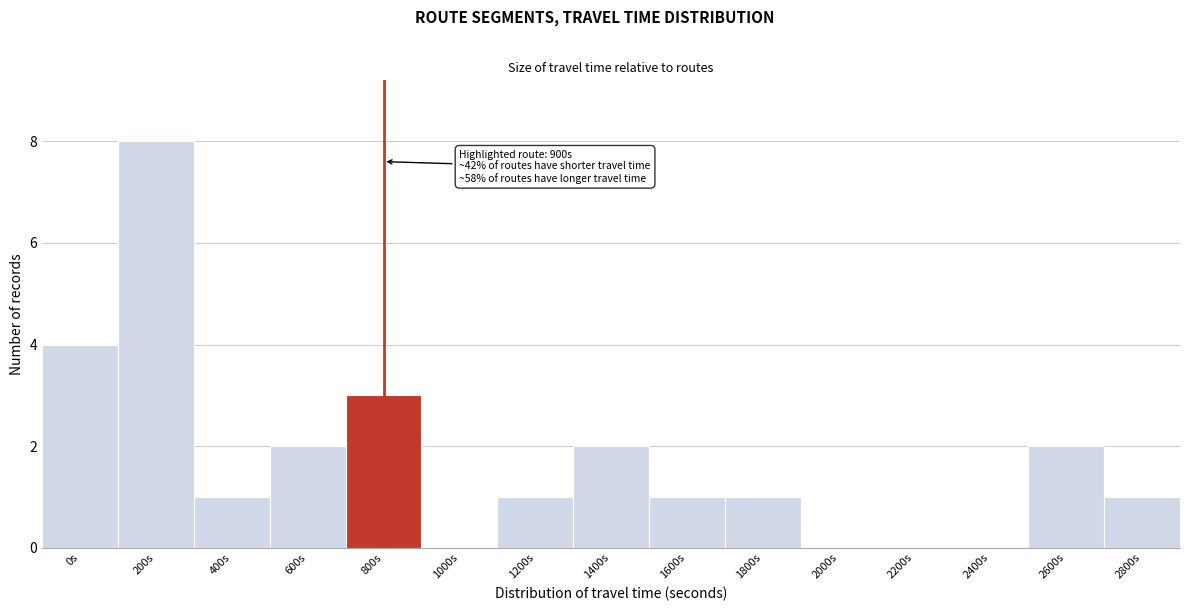

Reading right to left, extract all data points from this chart.

2800s=1	2600s=2	2400s=0	2200s=0	2000s=0	1800s=1	1600s=1	1400s=2	1200s=1	1000s=0	800s=3	600s=2	400s=1	200s=8	0s=4